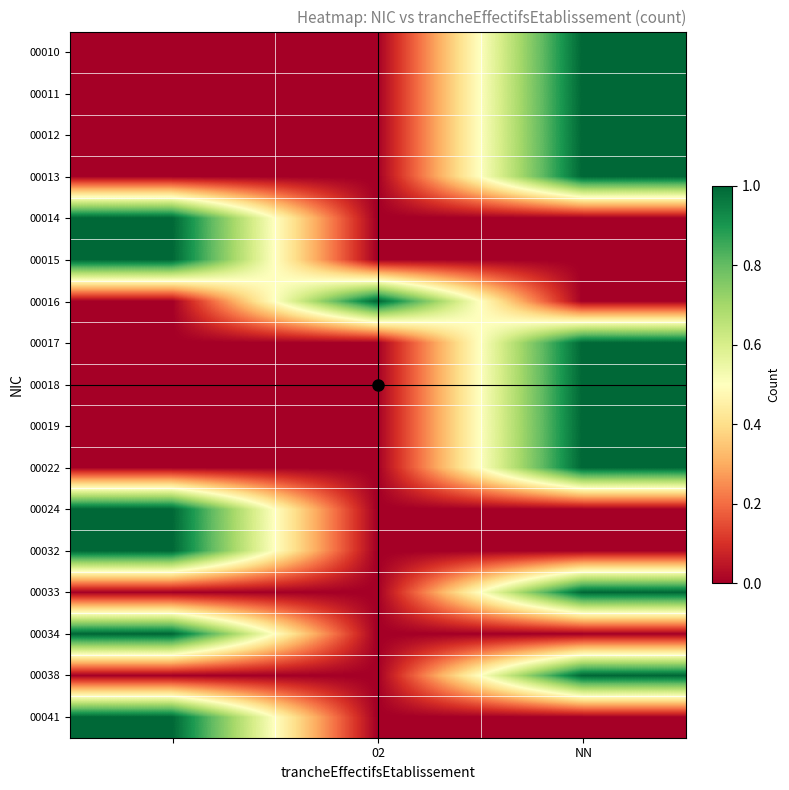

Reading left to right, transcribe all the data shown in this chart.

00010: 0	0	1
00011: 0	0	1
00012: 0	0	1
00013: 0	0	1
00014: 1	0	0
00015: 1	0	0
00016: 0	1	0
00017: 0	0	1
00018: 0	0	1
00019: 0	0	1
00022: 0	0	1
00024: 1	0	0
00032: 1	0	0
00033: 0	0	1
00034: 1	0	0
00038: 0	0	1
00041: 1	0	0